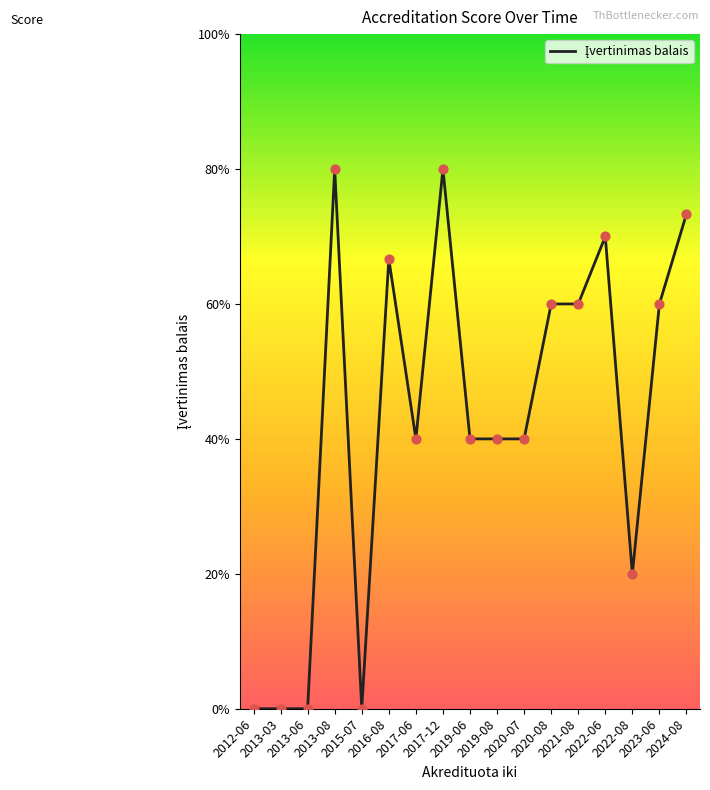

Which has a higher value, 2022-08 or 2024-08?

2024-08